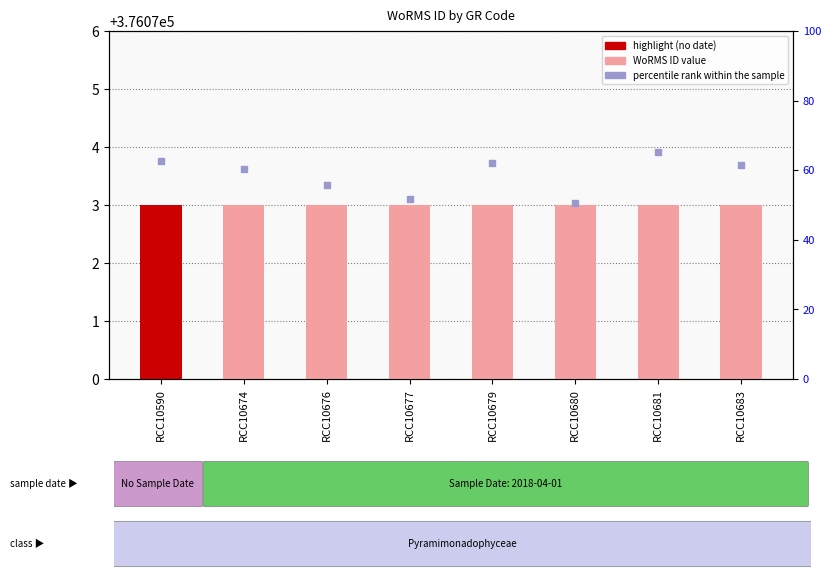

Which series reaches the maximum Y coordinate?

percentile rank within the sample